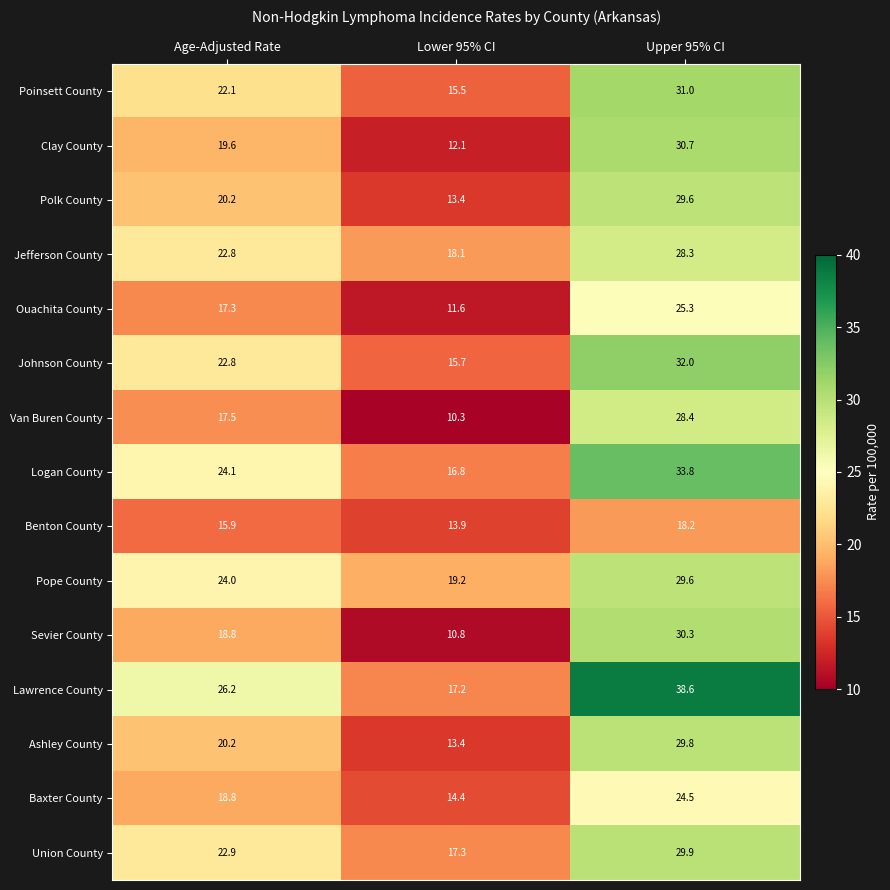

What is the smallest value displayed?

10.3